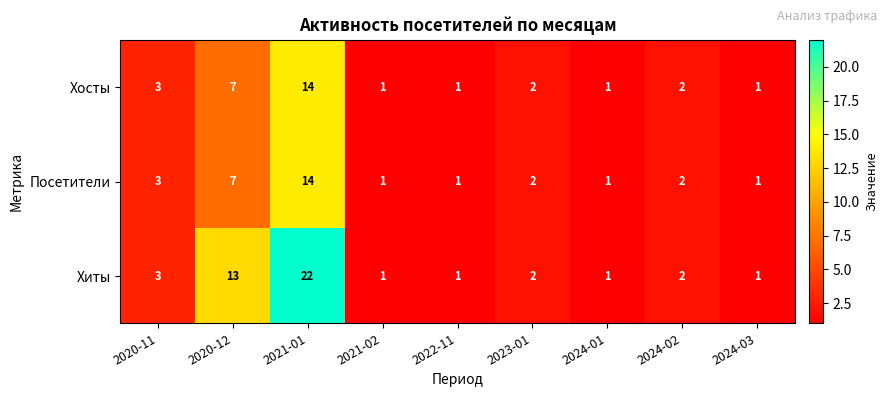

Where does the Посетители series first go above 2?

2020-11